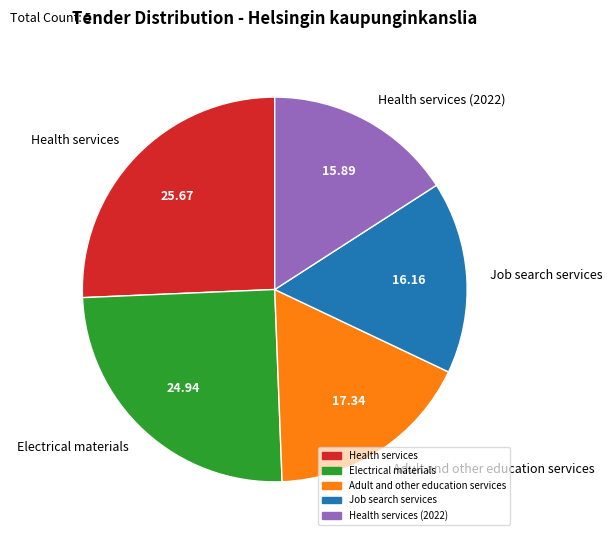

Does Adult and other education services account for over 50% of the chart?

No